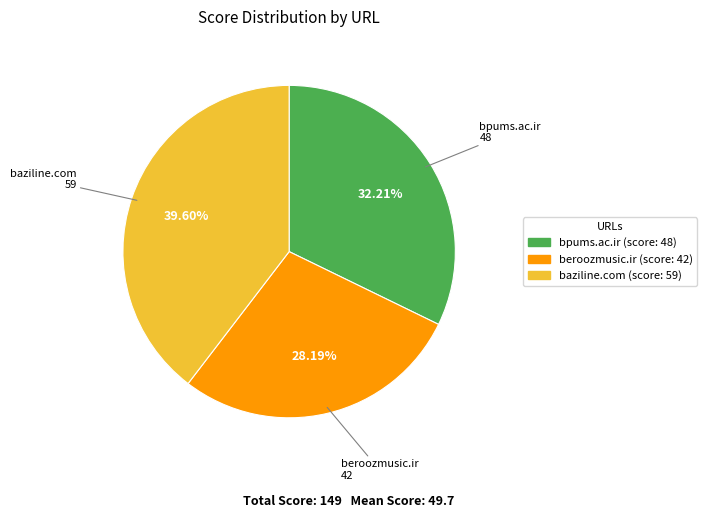

To the nearest percent, what is the combined percentage of baziline.com and bpums.ac.ir?

72%